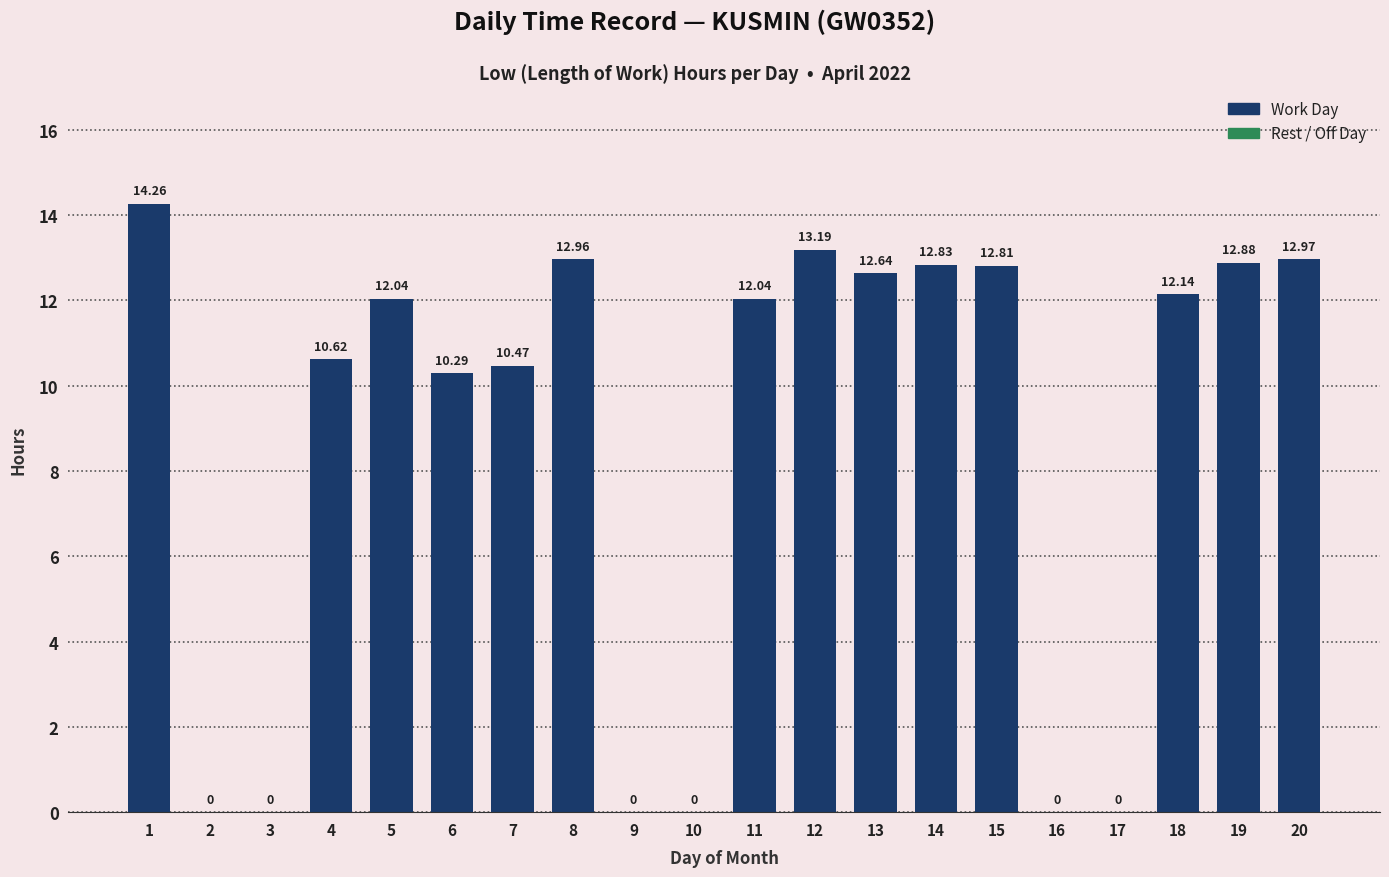

What is the change in value from 2 to 6?

+10.3